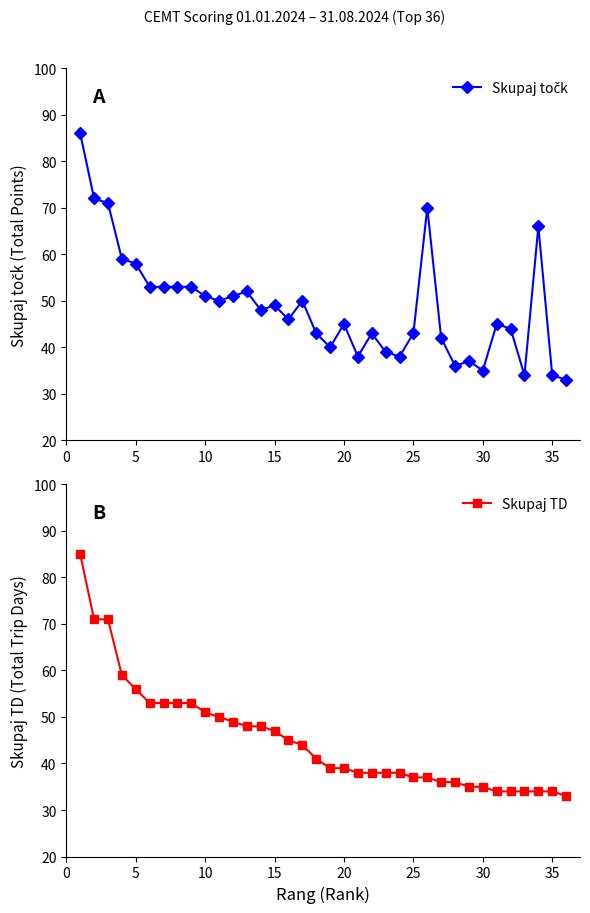

True or false: Skupaj TD and Skupaj točk intersect in this chart.

False